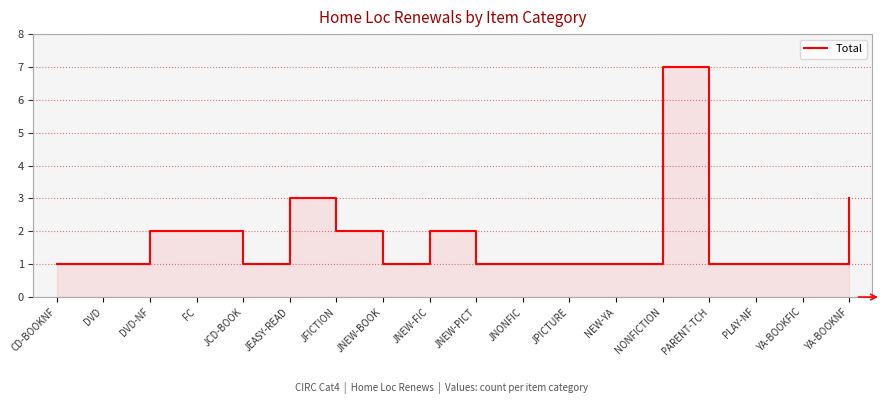

List the labels in order of value, largest first.

NONFICTION, JEASY-READ, YA-BOOKNF, DVD-NF, FC, JFICTION, JNEW-FIC, CD-BOOKNF, DVD, JCD-BOOK, JNEW-BOOK, JNEW-PICT, JNONFIC, JPICTURE, NEW-YA, PARENT-TCH, PLAY-NF, YA-BOOKFIC